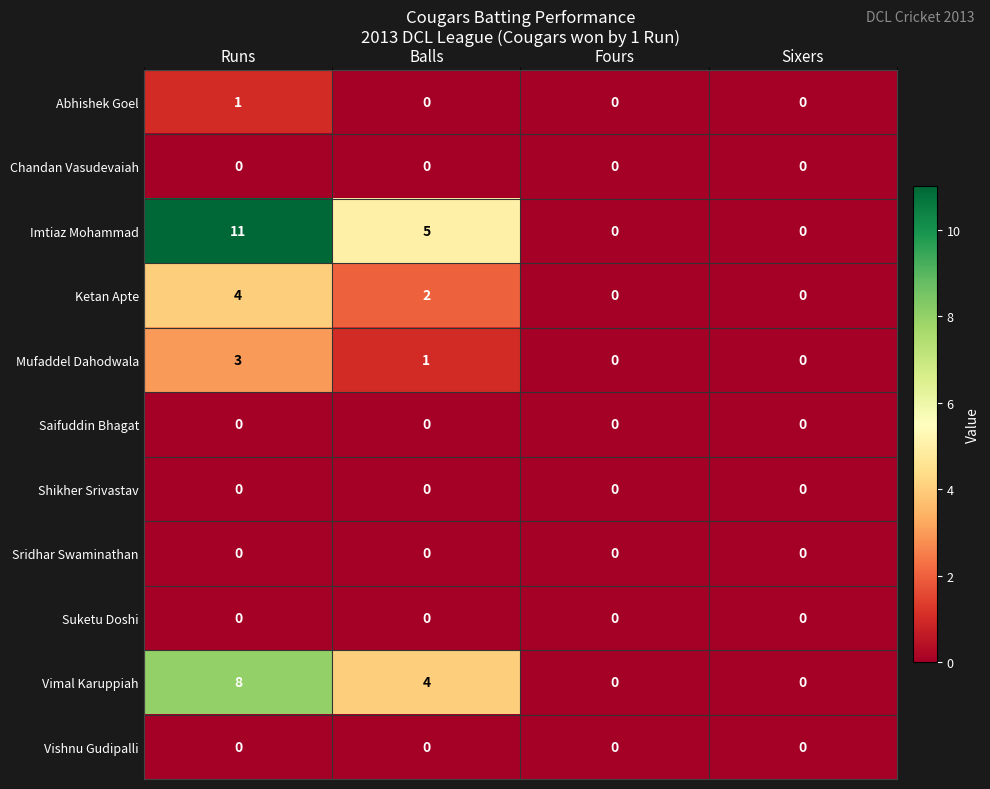

Which series has the largest total across all categories?

Imtiaz Mohammad